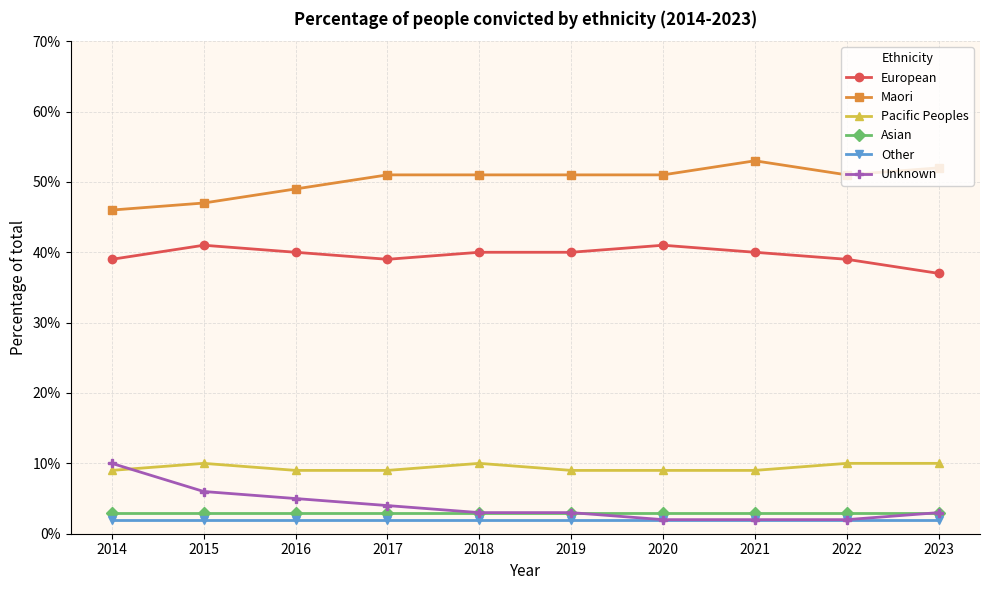

Reading left to right, extract all data points from this chart.

European: 0.4	0.4	0.4	0.4	0.4	0.4	0.4	0.4	0.4	0.4
Maori: 0.5	0.5	0.5	0.5	0.5	0.5	0.5	0.5	0.5	0.5
Pacific Peoples: 0.1	0.1	0.1	0.1	0.1	0.1	0.1	0.1	0.1	0.1
Asian: 0.0	0.0	0.0	0.0	0.0	0.0	0.0	0.0	0.0	0.0
Other: 0.0	0.0	0.0	0.0	0.0	0.0	0.0	0.0	0.0	0.0
Unknown: 0.1	0.1	0.1	0.0	0.0	0.0	0.0	0.0	0.0	0.0